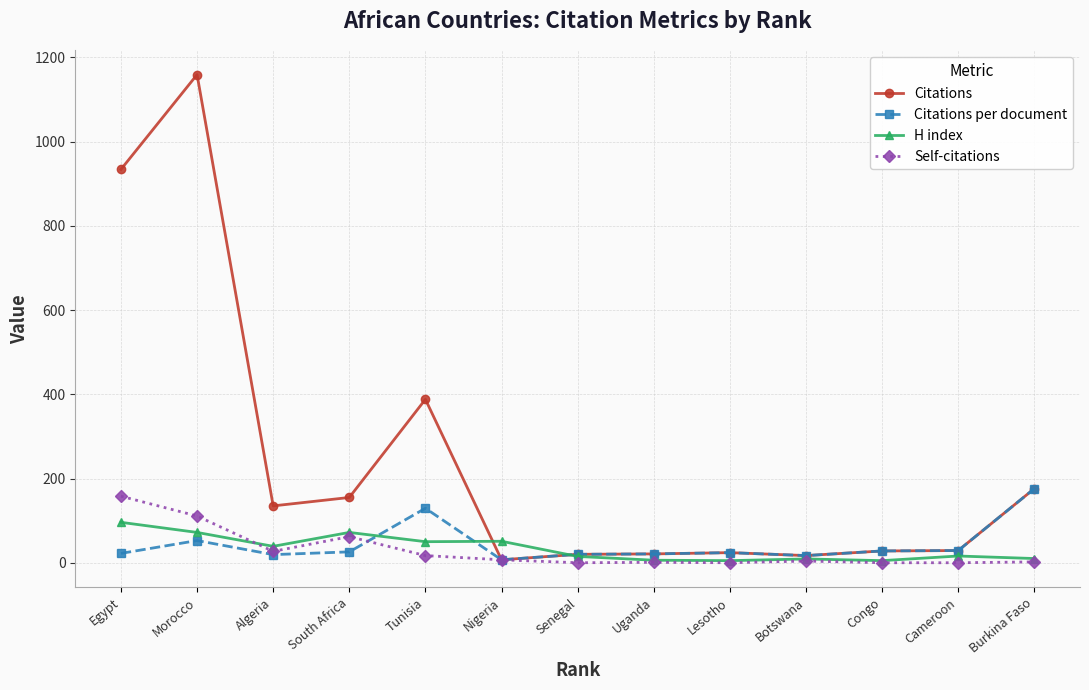

True or false: Citations per document has more than 2 interior local peaks.

True